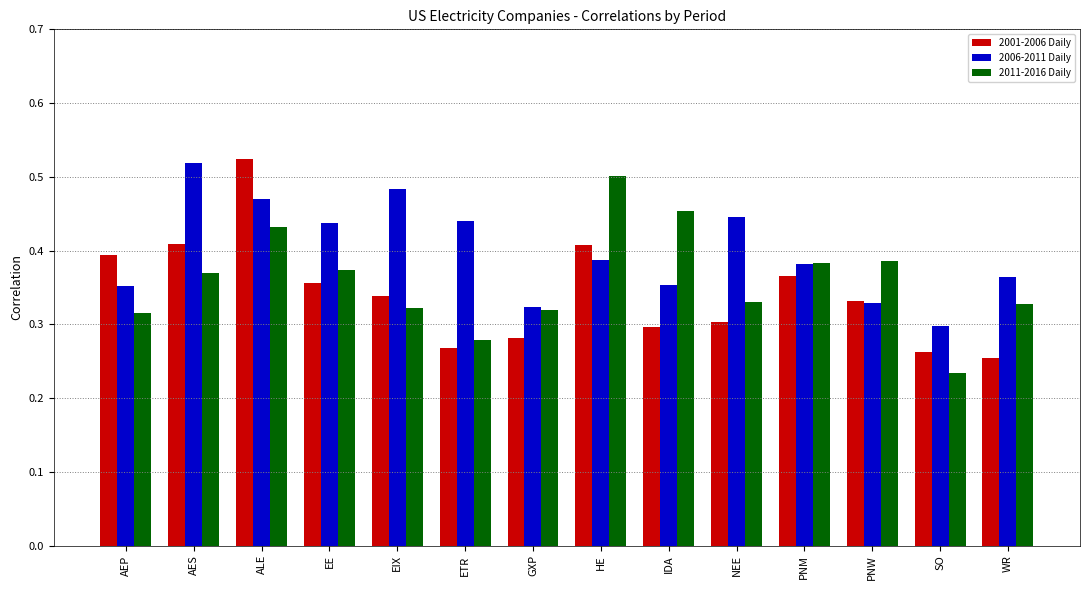

Is the value of 2011-2016 Daily at ETR greater than the value of 2006-2011 Daily at AEP?

No